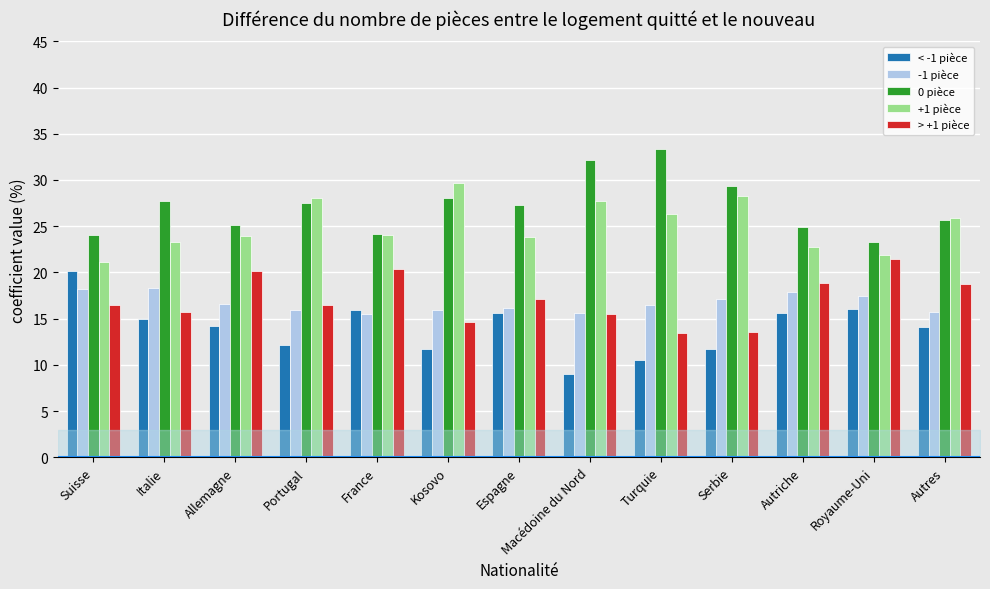

What position from the right is Espagne?

7